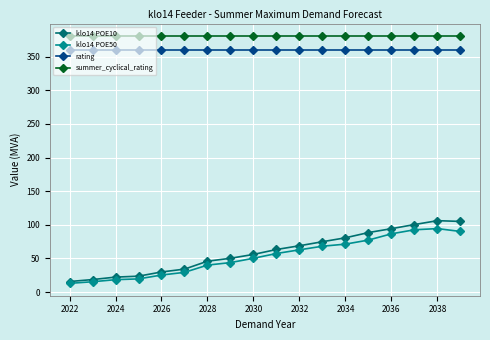

At how many categories does at least one series exceed 346?

18